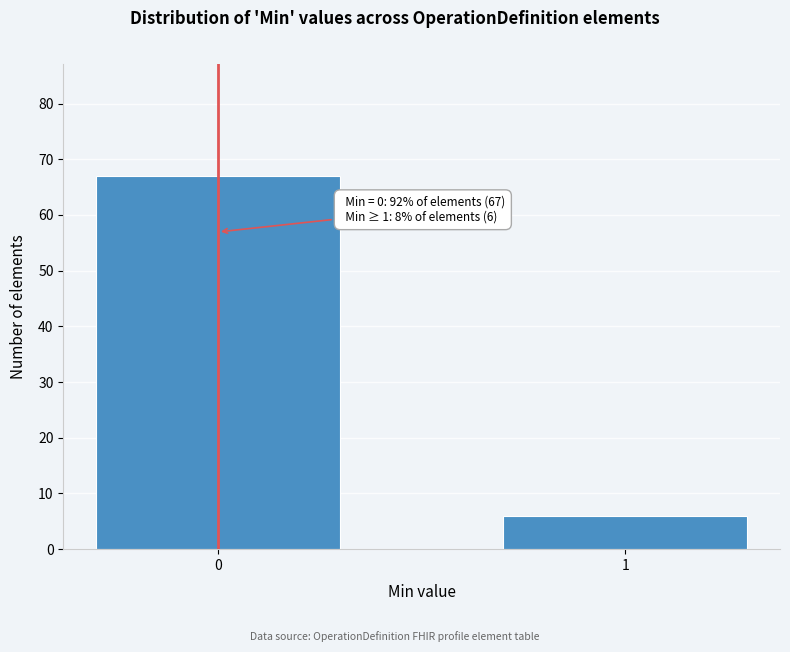

Reading right to left, transcribe all the data shown in this chart.

1=6	0=67